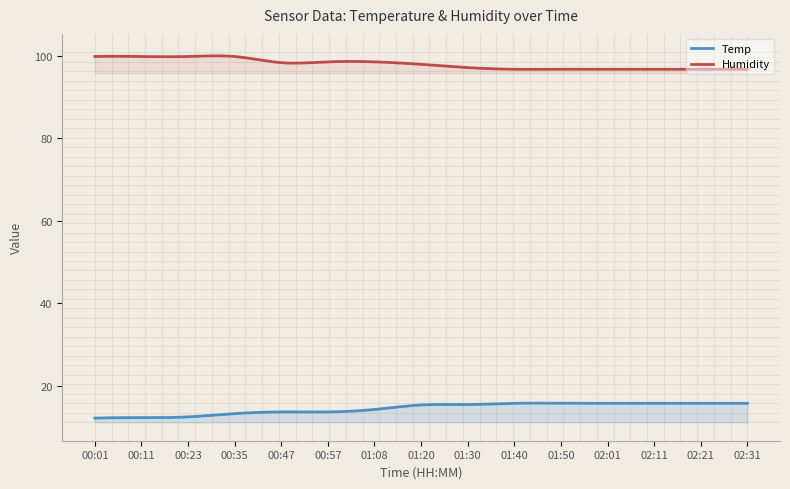

True or false: Humidity and Temp cross at least once.

False